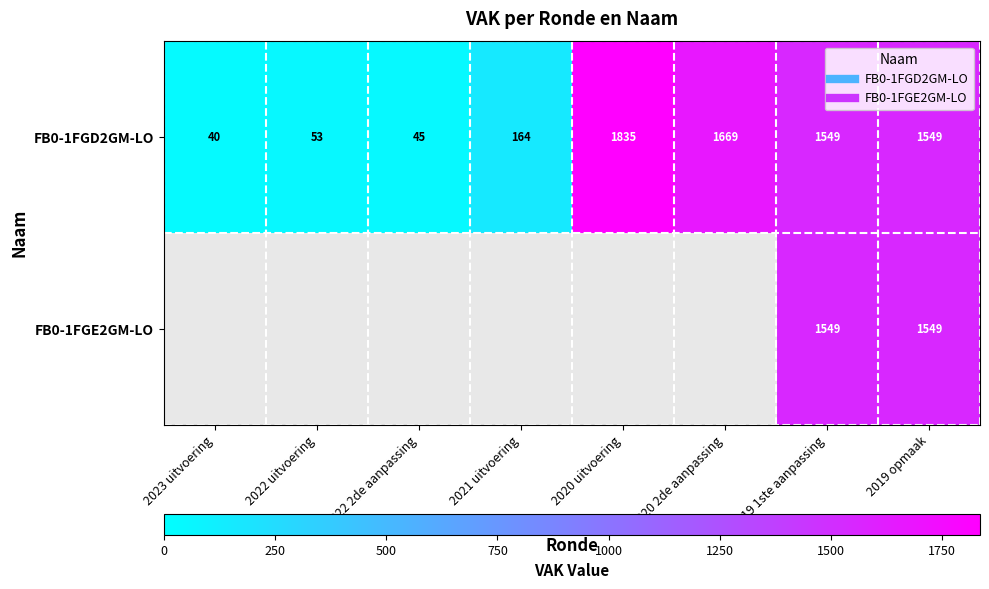

Count the number of categories in the chart.

8